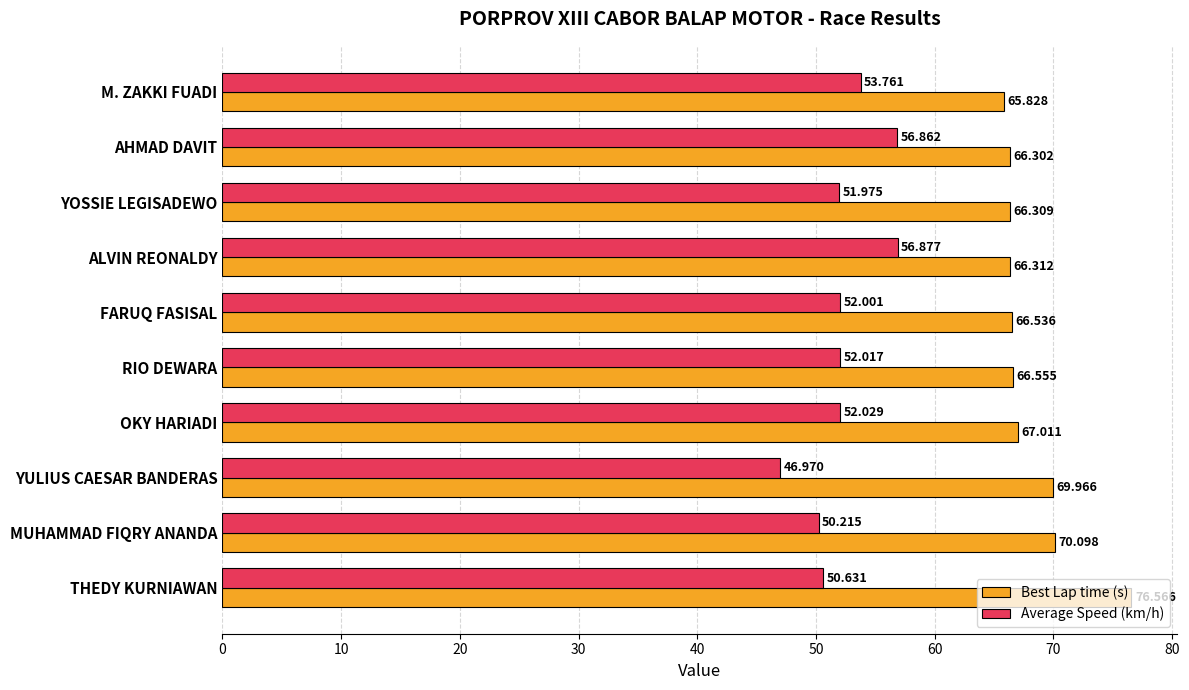

At which category is the sum across all series the highest?

THEDY KURNIAWAN